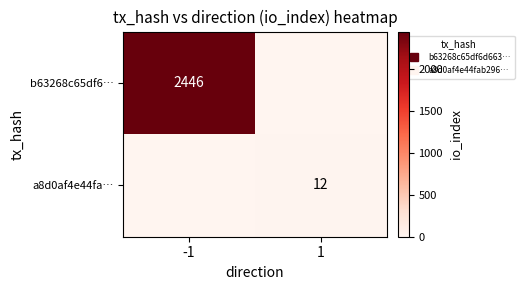

What is the maximum value for a8d0af4e44fa…?

12